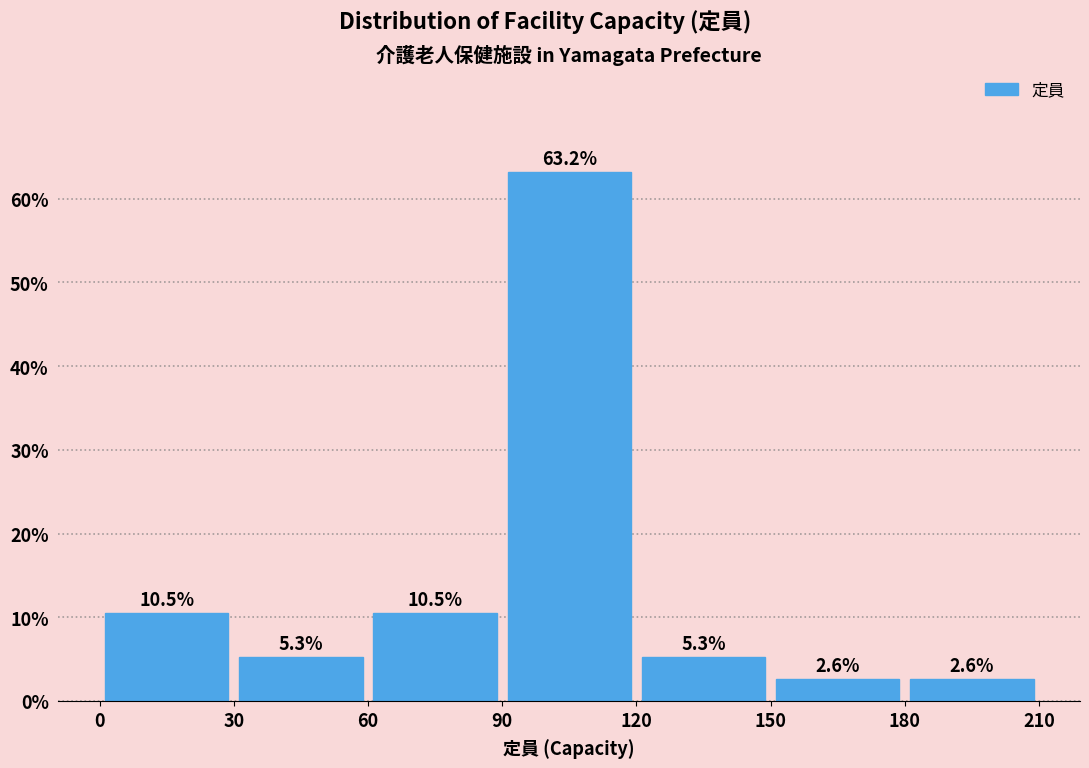

Reading left to right, transcribe this chart: for each bar, give the range it covers on the x-axis and its height.

0 to 30: 10.5
30 to 60: 5.3
60 to 90: 10.5
90 to 120: 63.2
120 to 150: 5.3
150 to 180: 2.6
180 to 210: 2.6